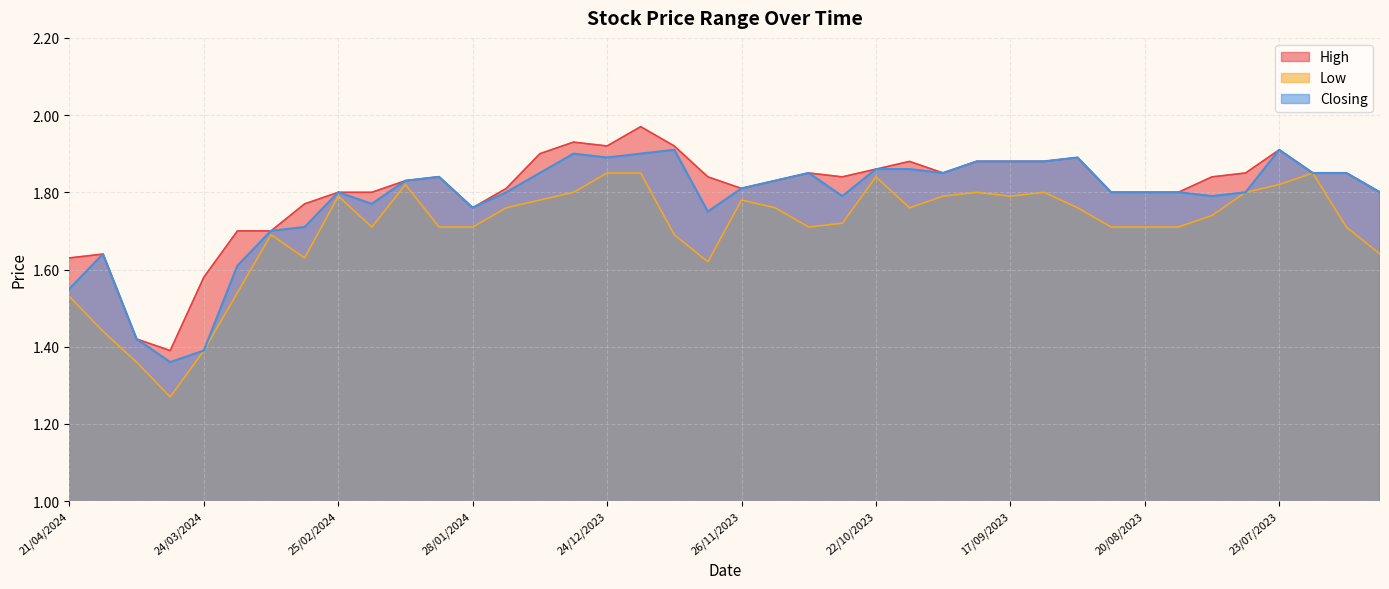

In Closing, how many points are higher than both neighbors (excluding endpoints)?

8